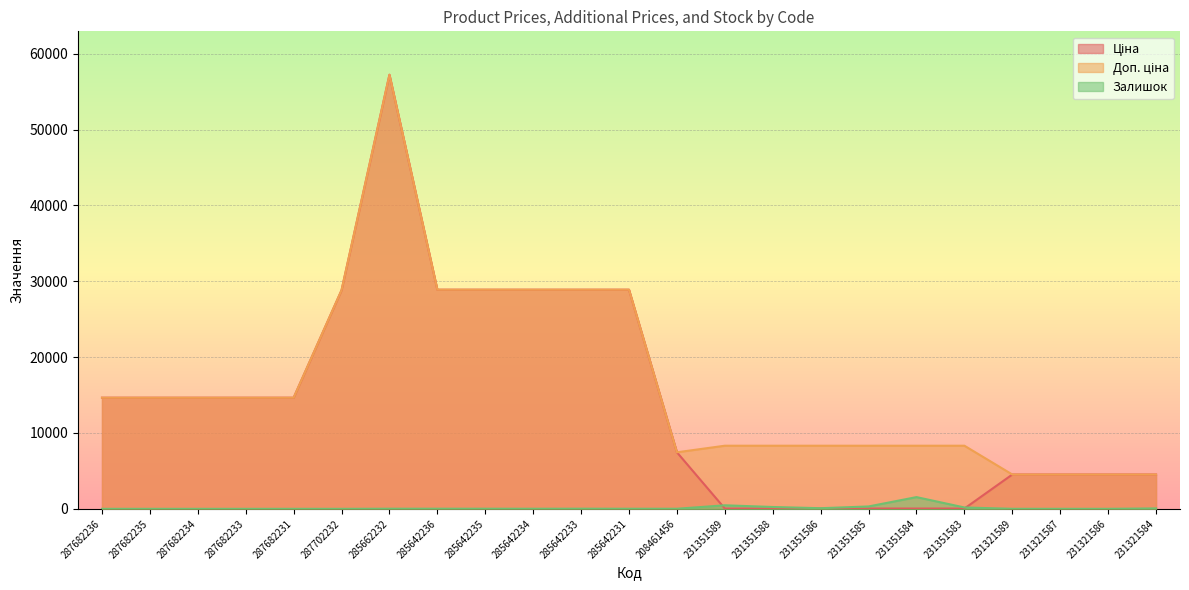

List the series in order of their peak value, highest first.

Ціна, Доп. ціна, Залишок